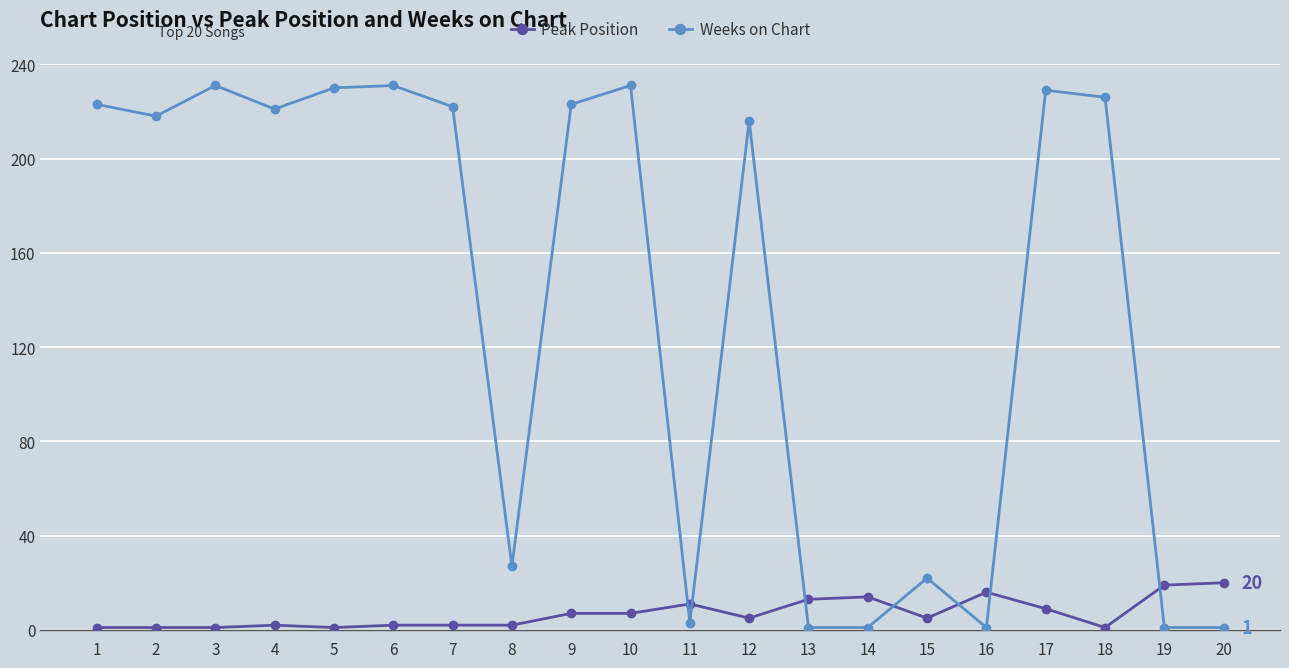

What is the maximum value shown in the chart?

231